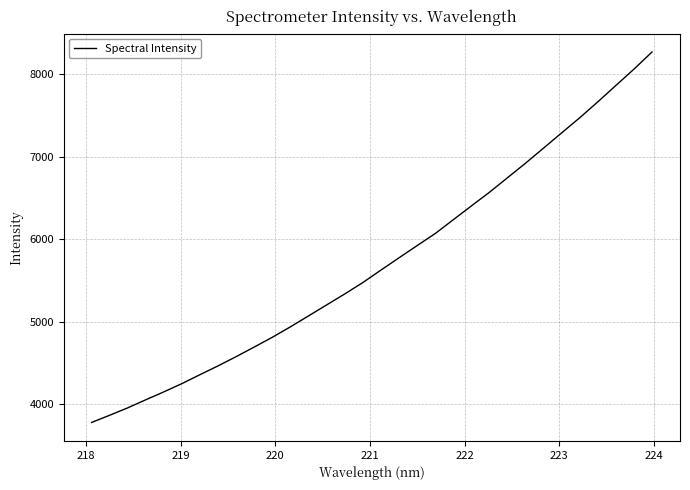

What is the difference between the maximum and minimum values?

4492.3